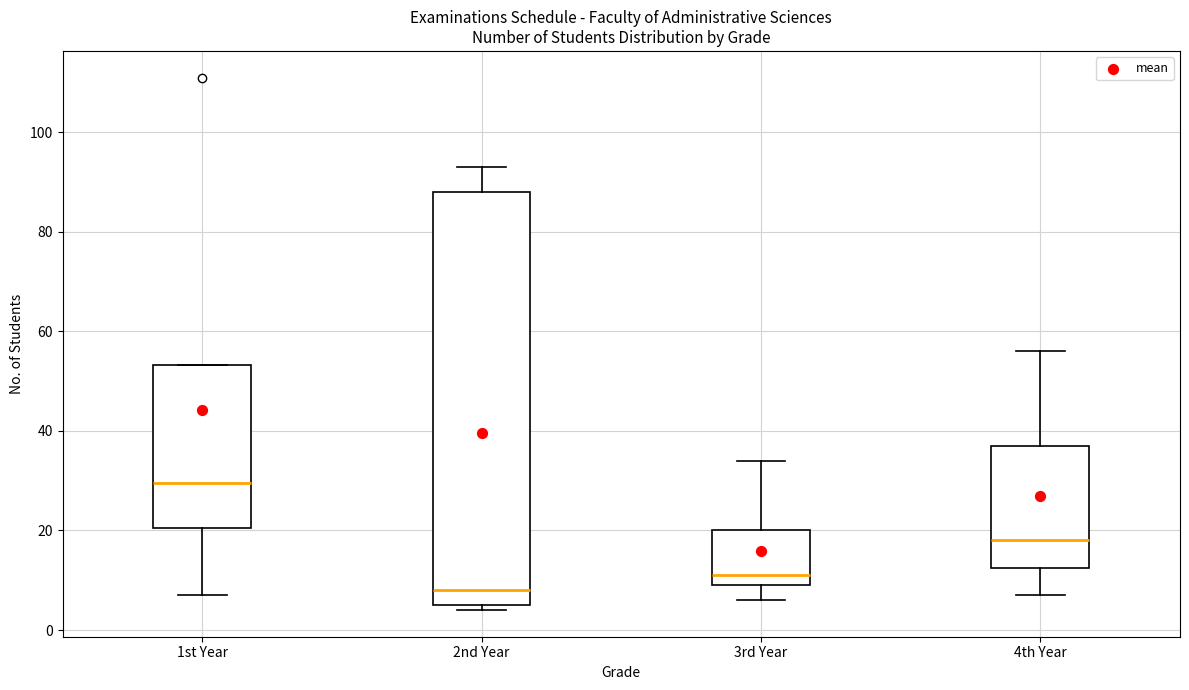

Reading left to right, read every box against the y-axis: the position of its median line, the range the box covers, and the ends of its whiskers. The values are not printed on the chart, so give them approximately, as read against the axis.

1st Year: median 30, box 20 to 54, whiskers 8 to 54
2nd Year: median 8, box 6 to 88, whiskers 4 to 94
3rd Year: median 12, box 10 to 20, whiskers 6 to 34
4th Year: median 18, box 12 to 38, whiskers 8 to 56